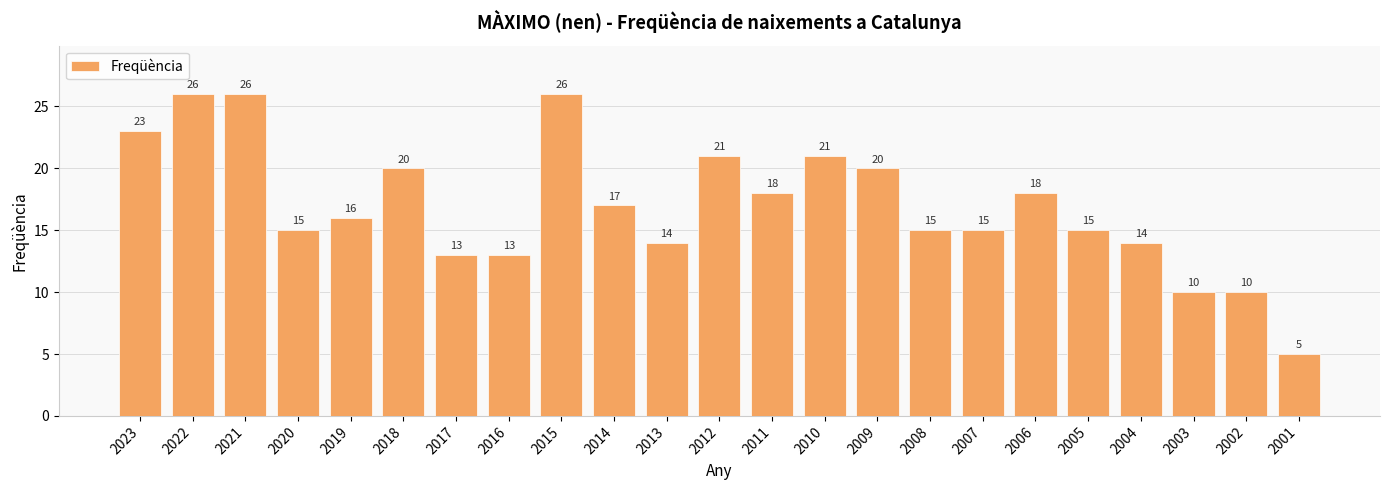

What is the ratio of the value at 2001 to the value at 2014?

0.3